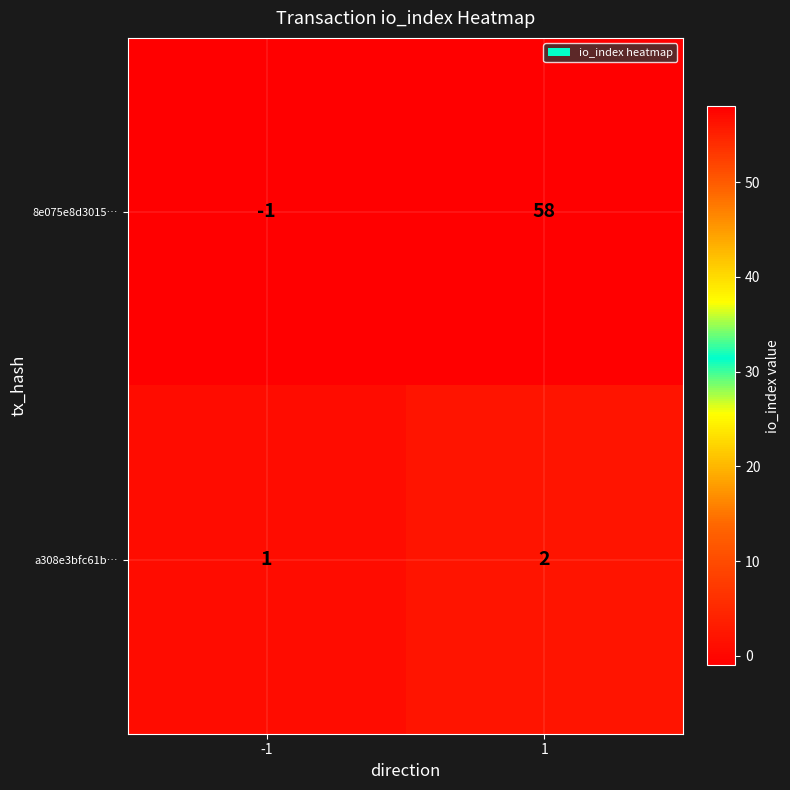

Rank the series by their maximum value, from highest to lowest.

8e075e8d3015…, a308e3bfc61b…